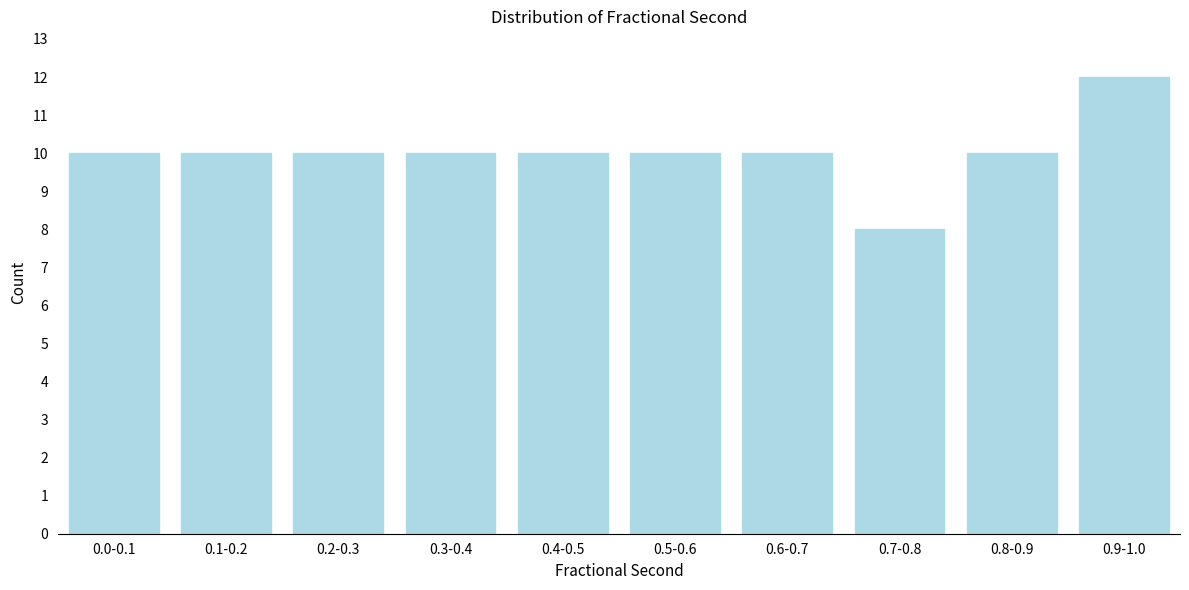

Reading left to right, extract all data points from this chart.

10	10	10	10	10	10	10	8	10	12